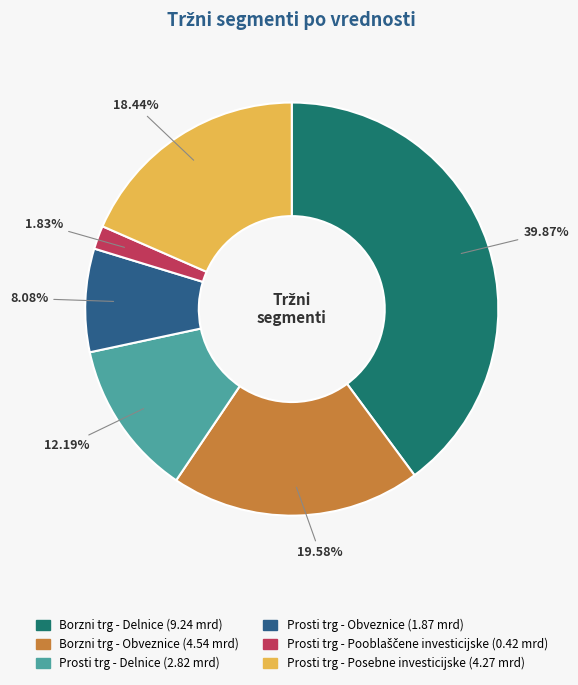

Do Prosti trg - Obveznice and Borzni trg - Delnice together represent more than half of the pie?

No